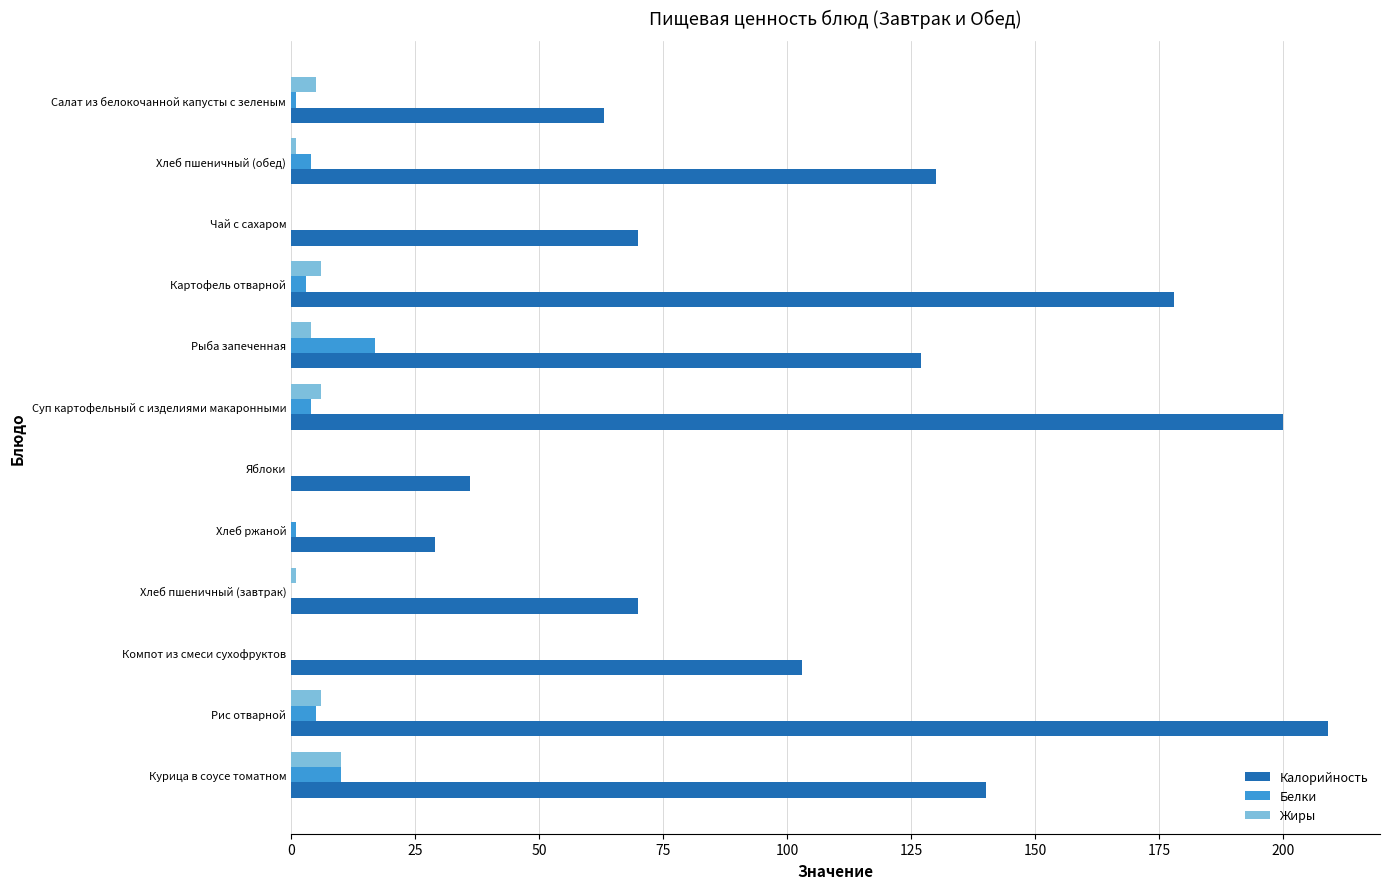

Count the number of categories in the chart.

12